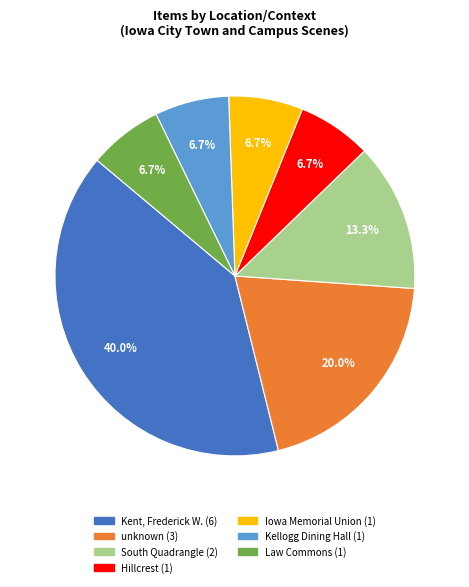

Between Kent, Frederick W. and Hillcrest, which is larger?

Kent, Frederick W.